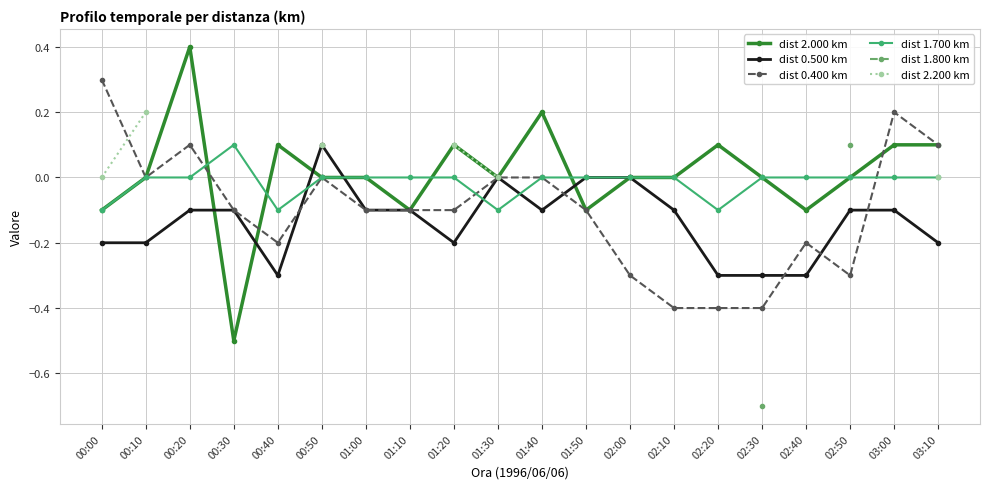

What is the maximum value for dist 2.000 km?

0.4